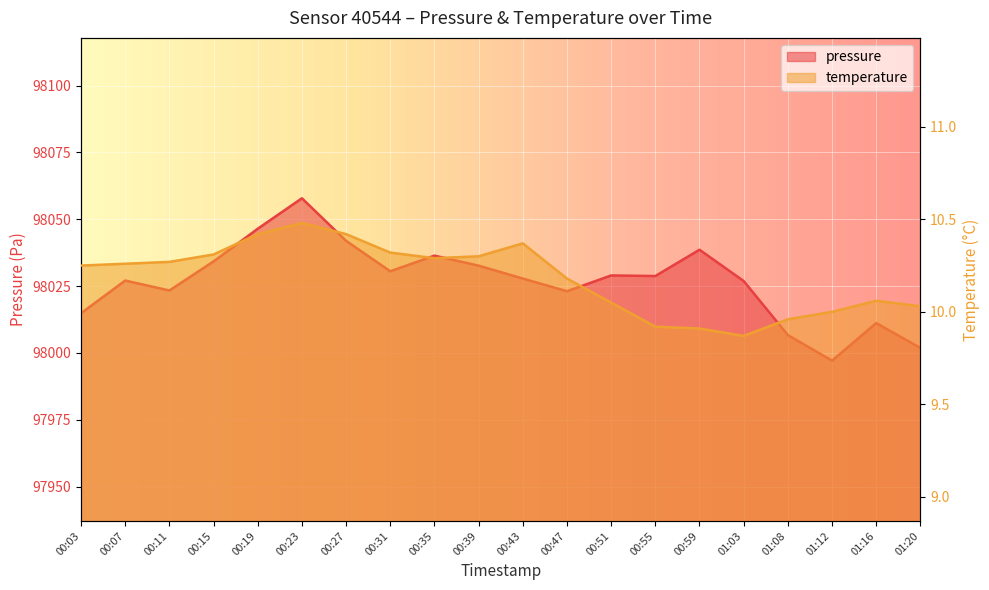

What is the label of the 5th point from the left?

00:19